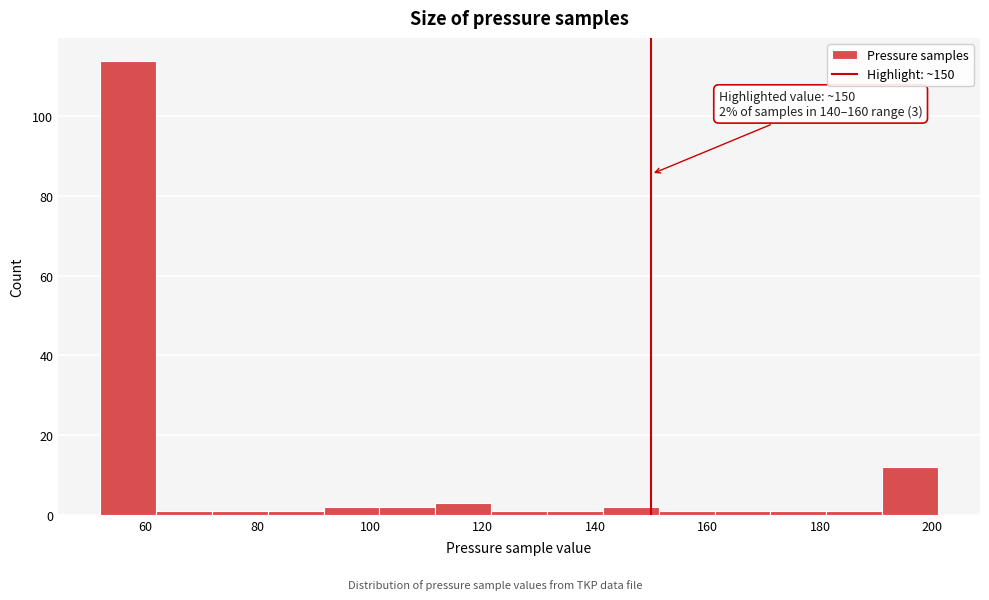

Over which range of the x-axis is the bar tallest?

52 to 62